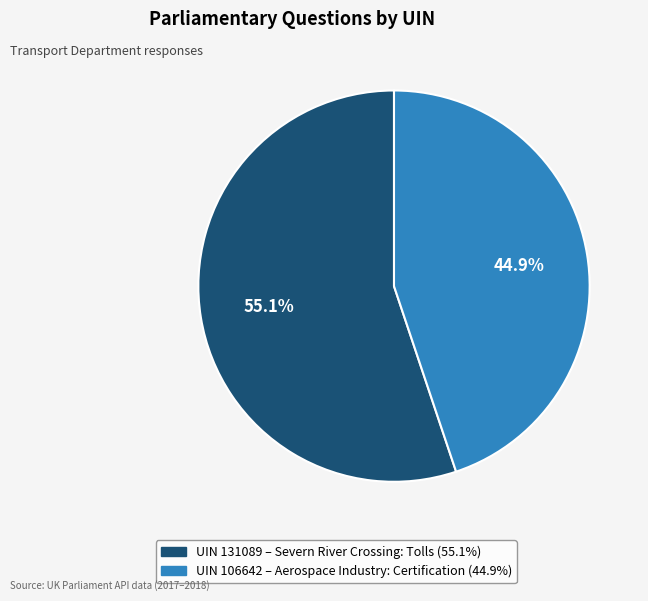

How many segments does this pie chart have?

2